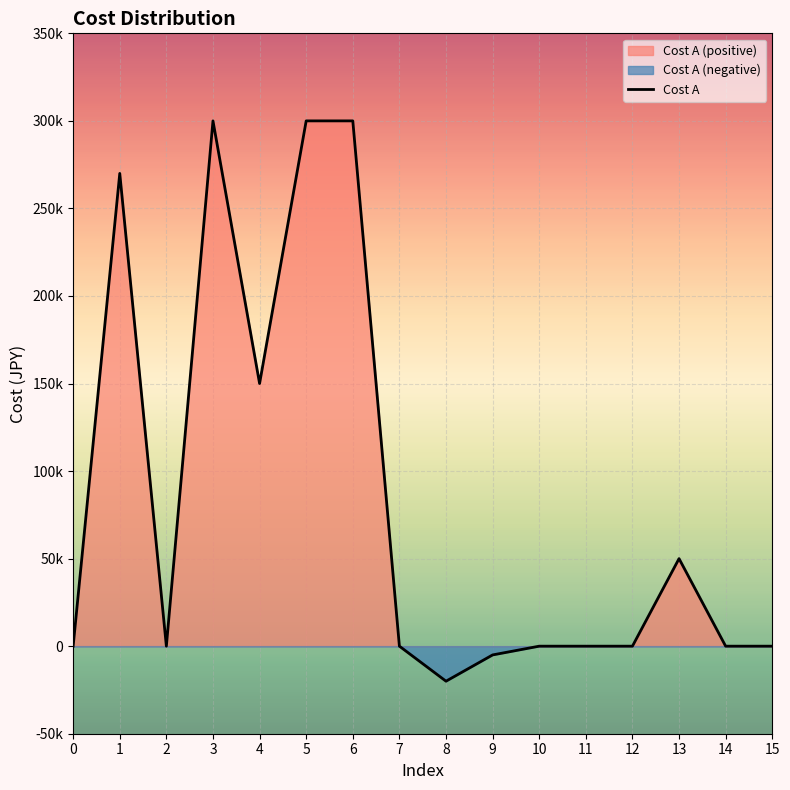

At which category does the data reach its first local valley?

2